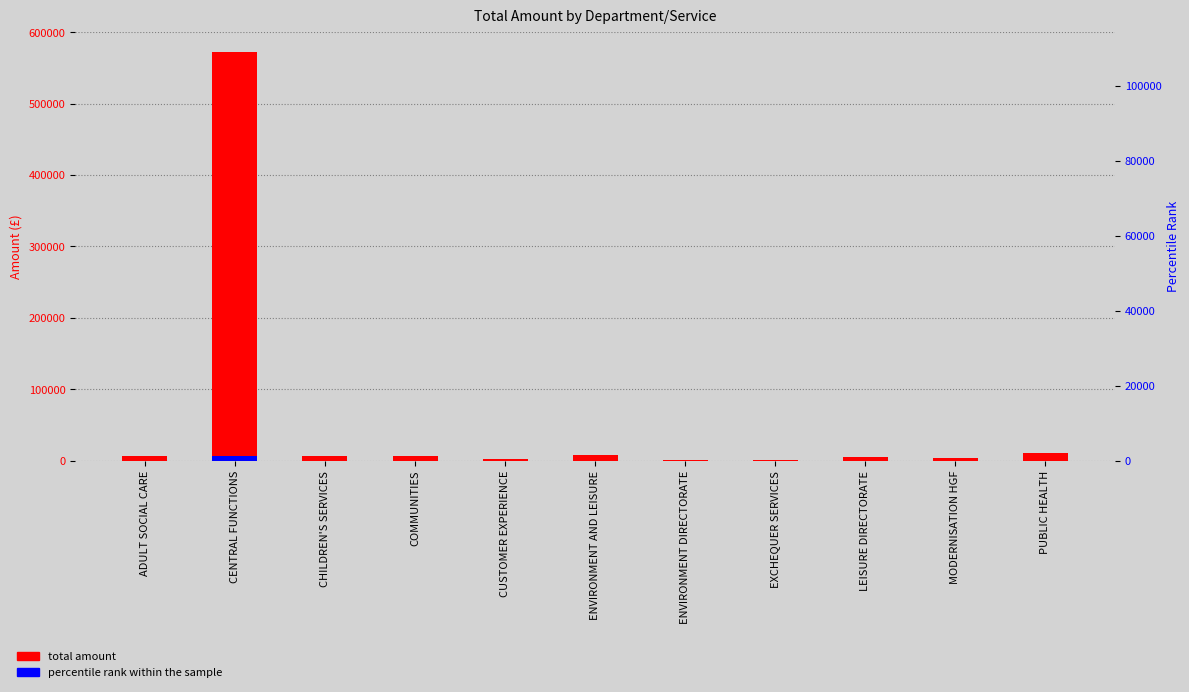

What is the sum of the total amount values at ENVIRONMENT DIRECTORATE and CHILDREN'S SERVICES?

6639.9